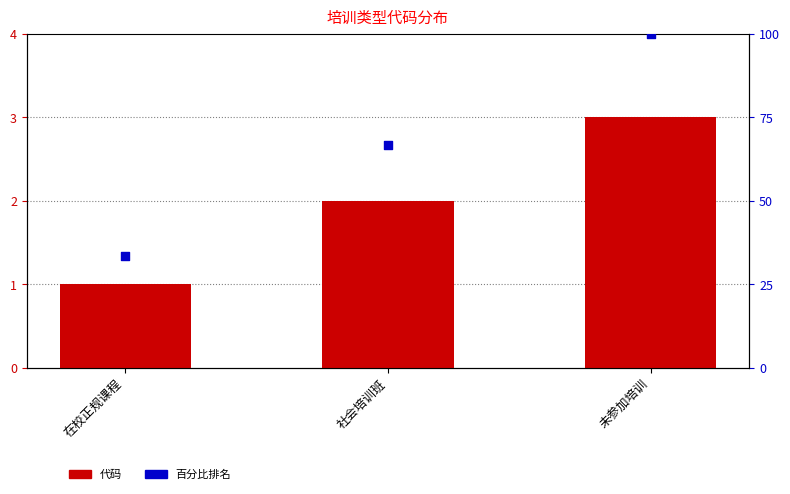

Which series has the largest total across all categories?

百分比排名